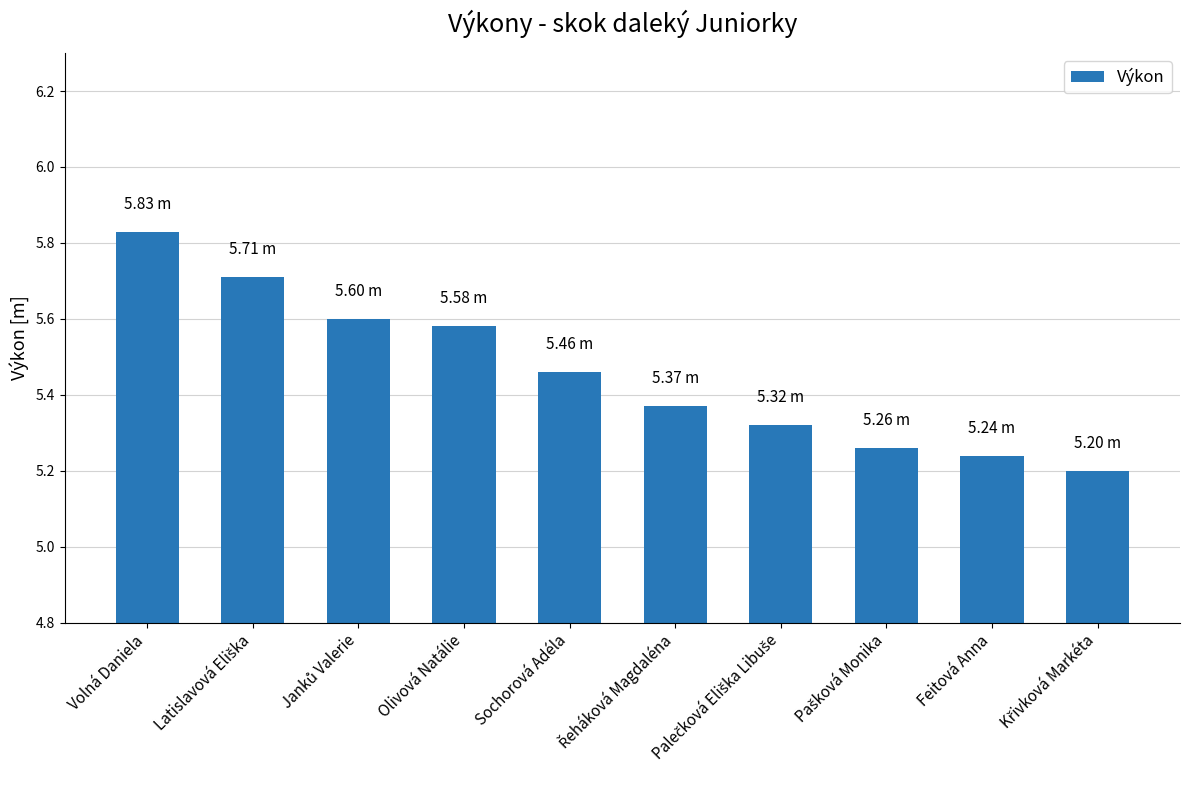

Count the values in the range 5 to 6.

10